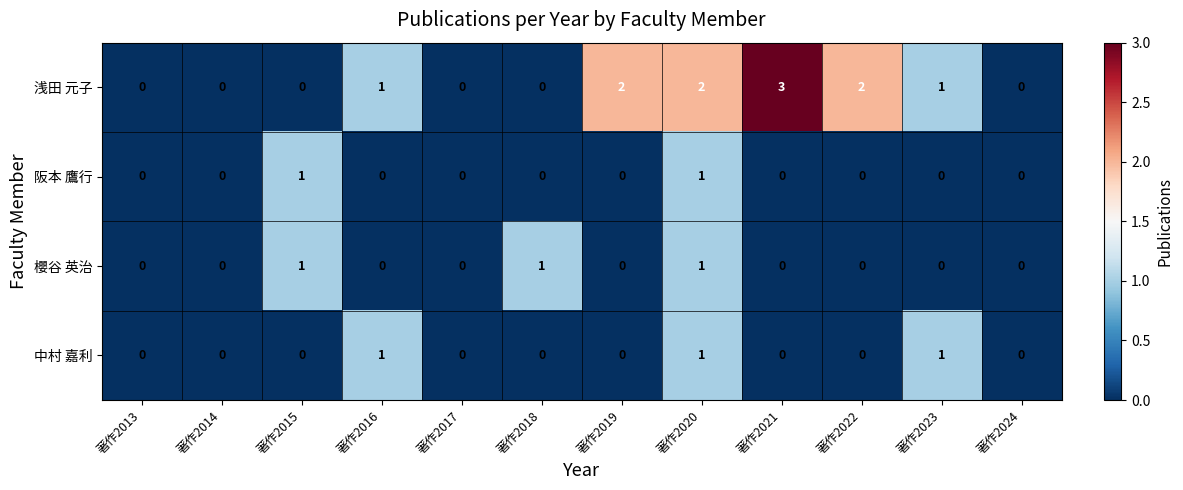

Which series has the widest spread of values?

浅田 元子